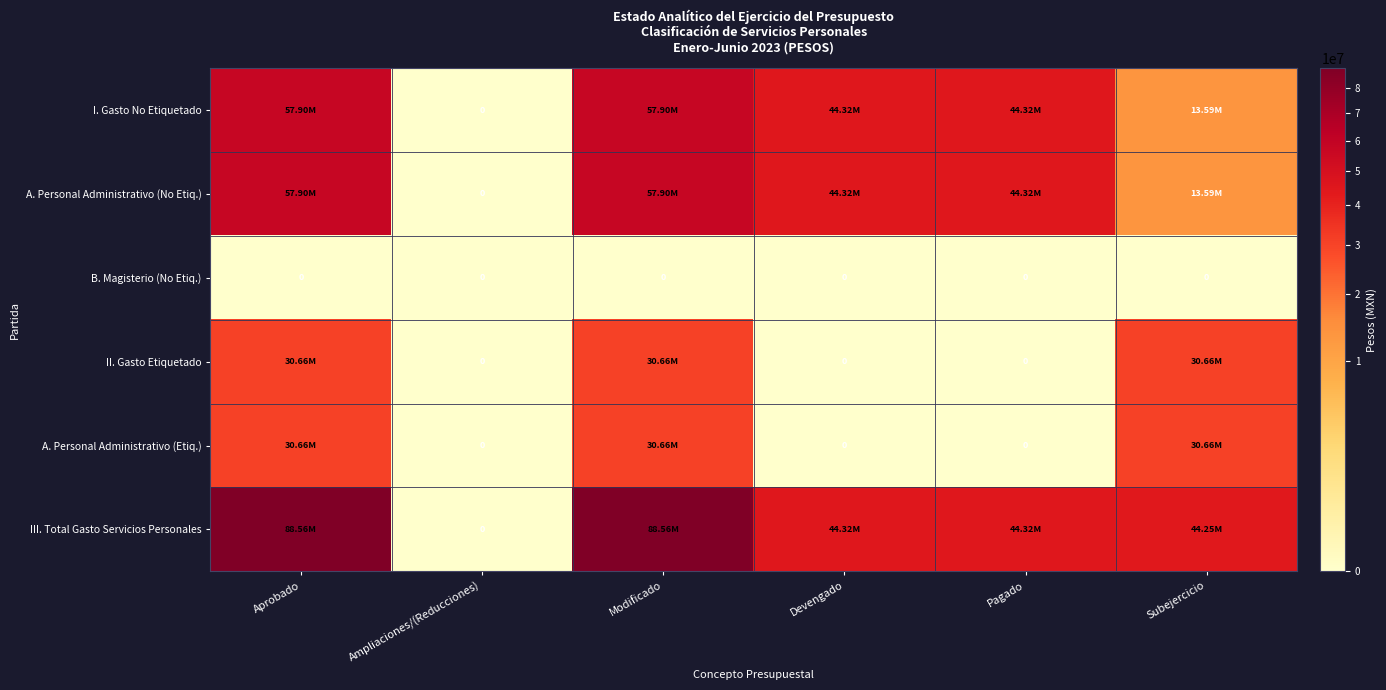

The III. Total Gasto Servicios Personales series shows 88562309.0 at Aprobado. True or false?

True